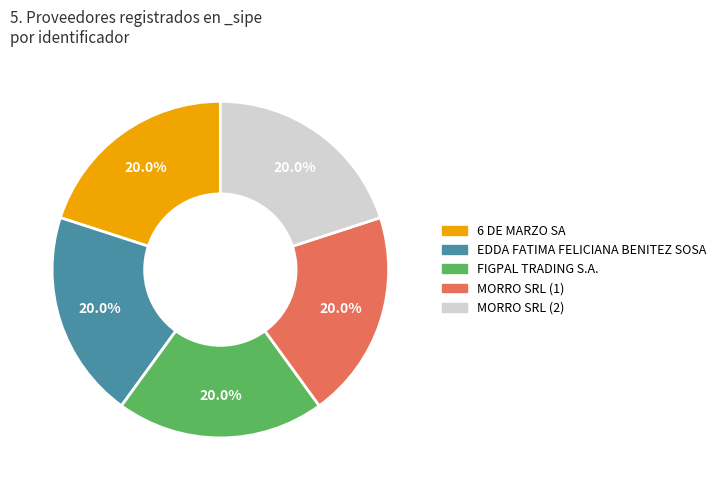

Does any single category account for the majority?

No